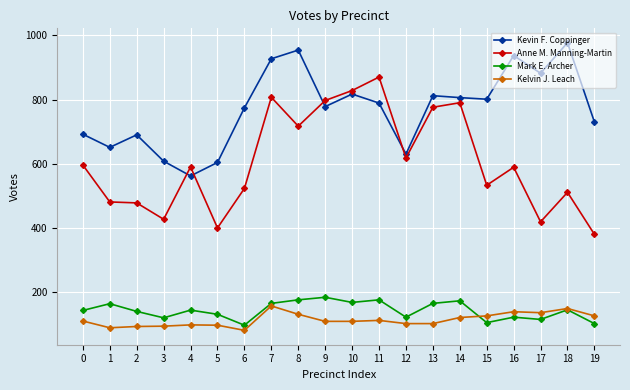

At which category does Mark E. Archer reach its first local peak?

1